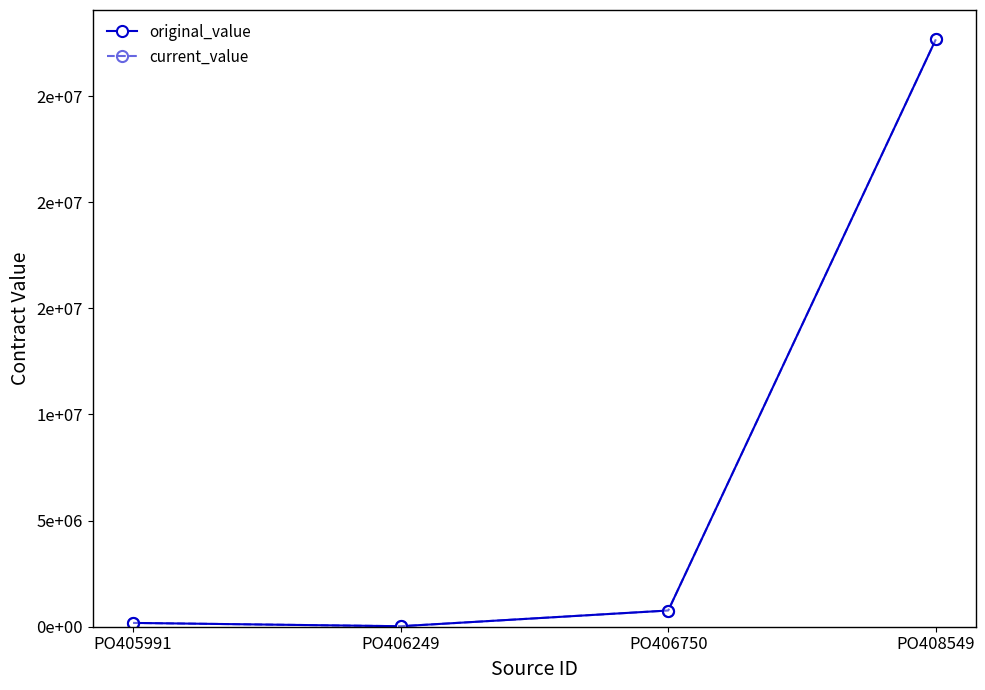

Reading left to right, what are all the values shown in this chart?

original_value: 179298	23400	764200	27673116
current_value: 179298	23400	764200	27673116